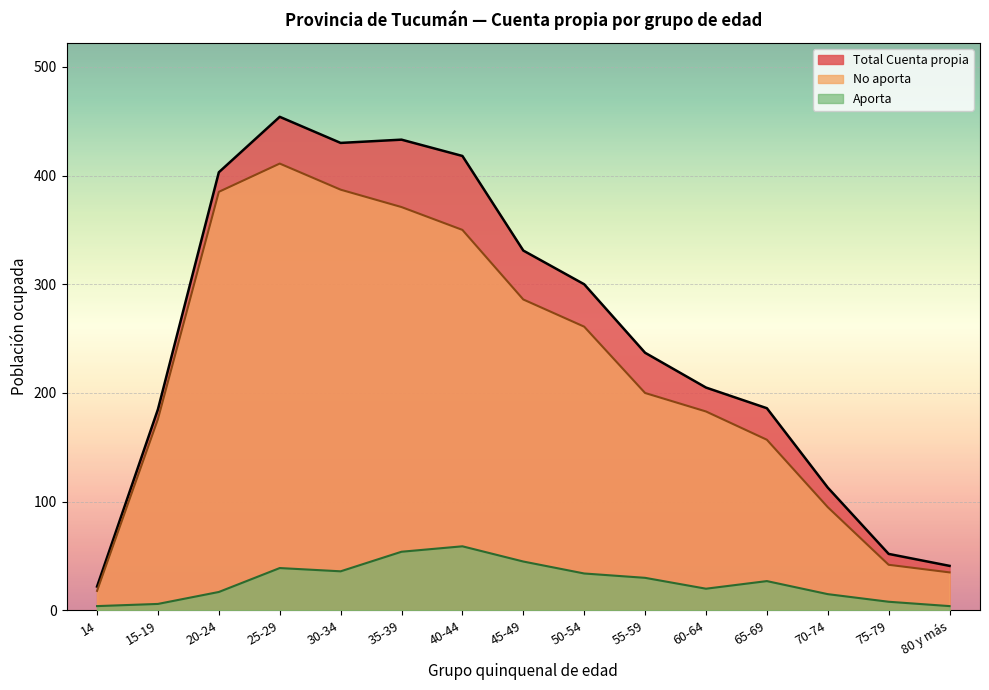

Reading left to right, extract all data points from this chart.

Total Cuenta propia: 22	185	403	454	430	433	418	331	300	237	205	186	113	52	41
No aporta: 18	176	385	411	387	371	350	286	261	200	183	157	95	42	35
Aporta: 4	6	17	39	36	54	59	45	34	30	20	27	15	8	4